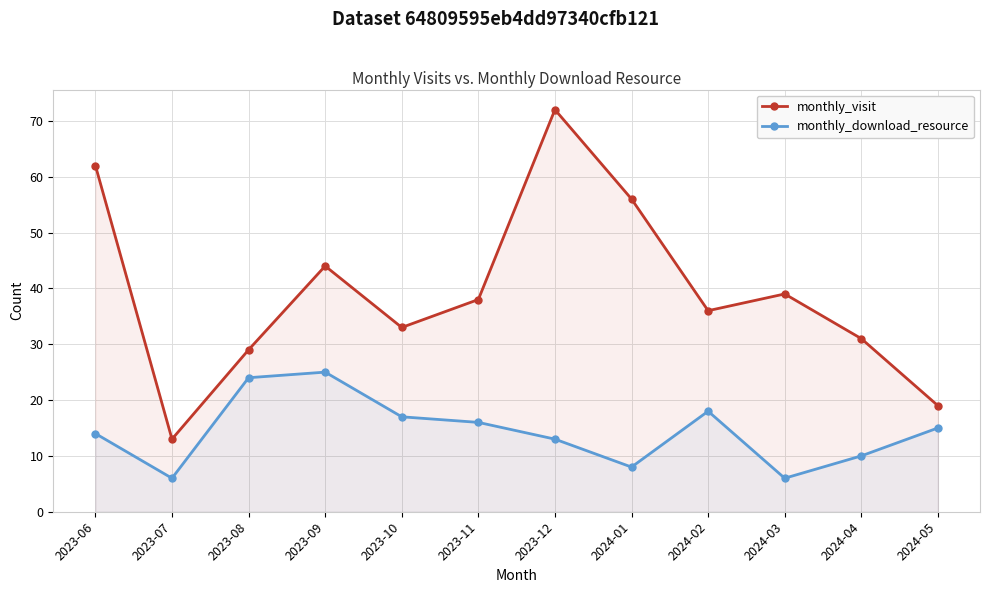

What is the highest value of the monthly_visit series?

72